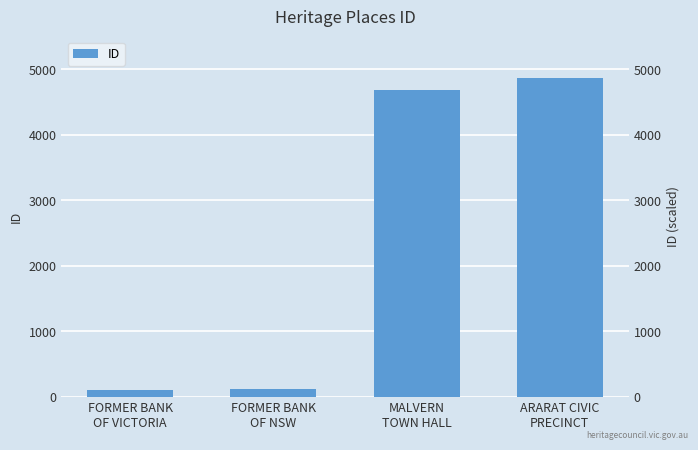

Reading right to left, transcribe all the data shown in this chart.

4867	4679	112	98